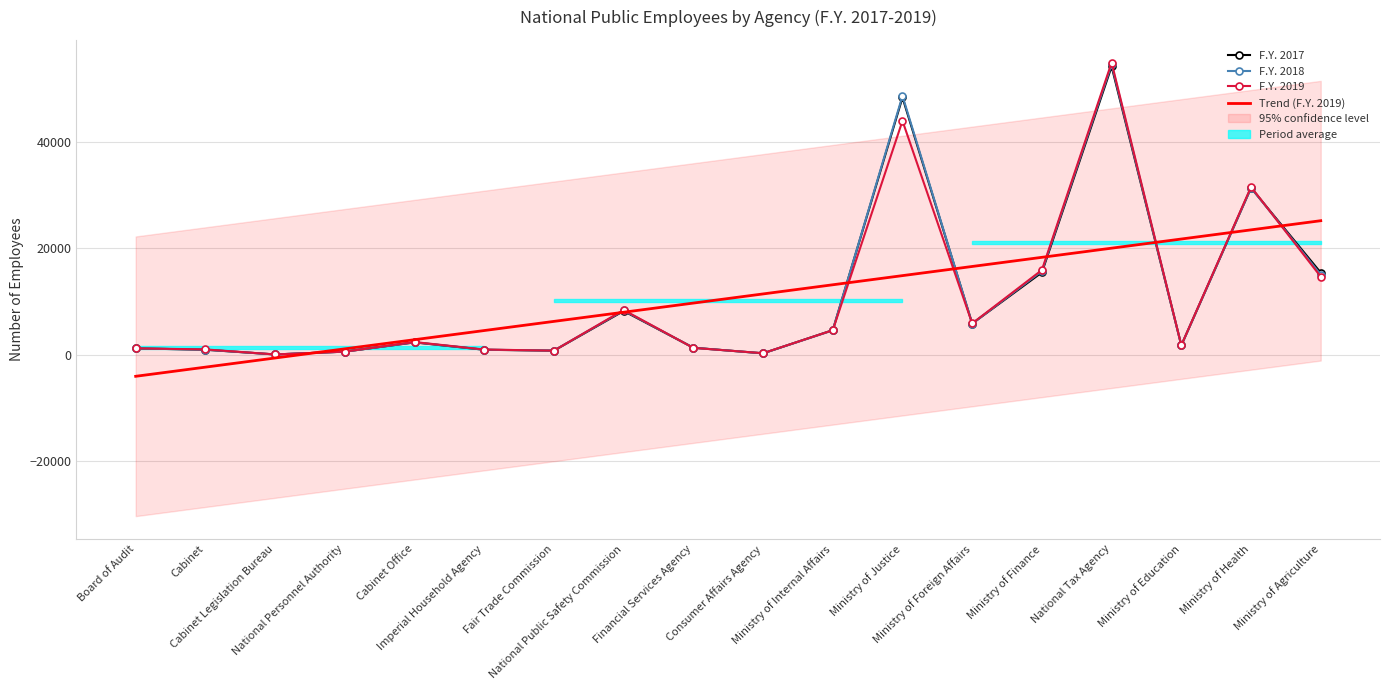

Which series ends up on top after the final intersection of F.Y. 2018 and F.Y. 2017?

F.Y. 2017